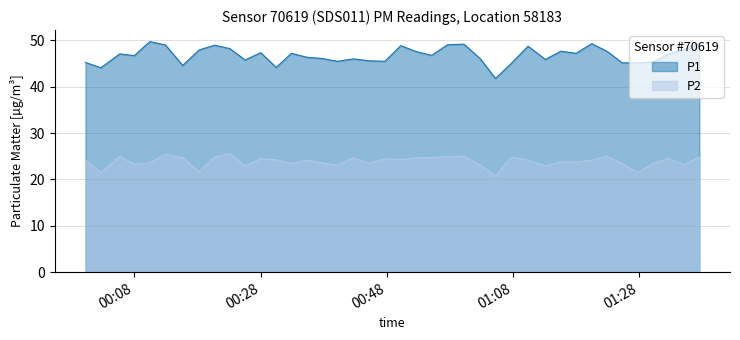

True or false: P1 has a value of 47.1 at 2023-02-16T00:05:40.

True